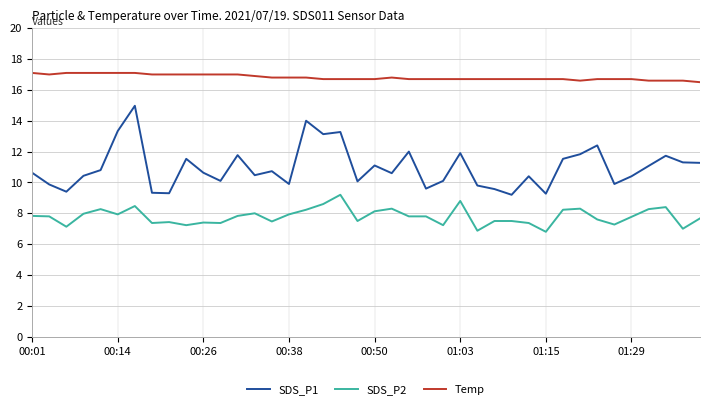

What is the lowest value of the SDS_P1 series?

9.2